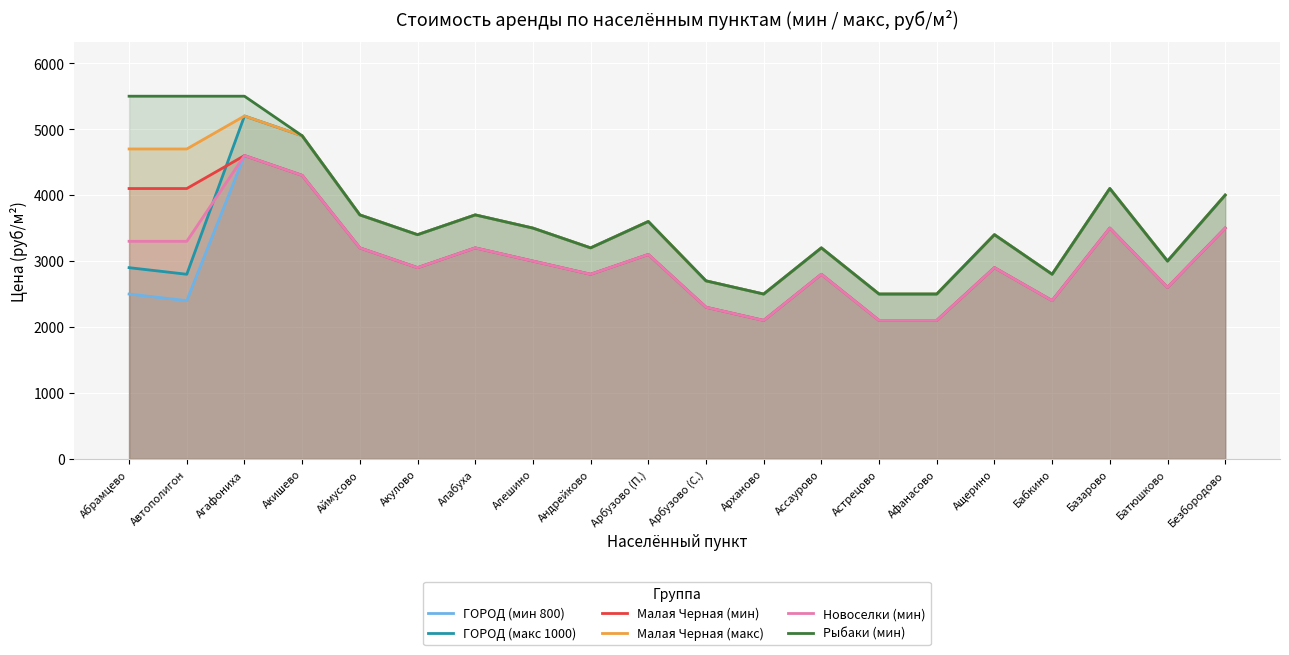

The value of Новоселки (мин) at Базарово is 3500. True or false?

True